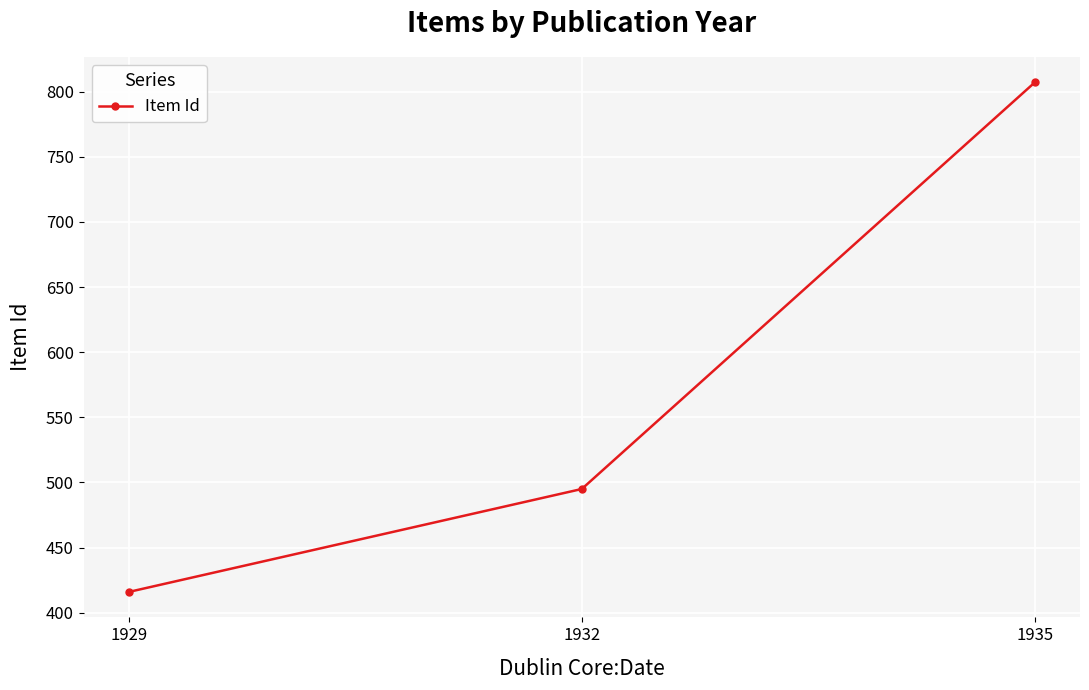

What is the sum of all values?

1718